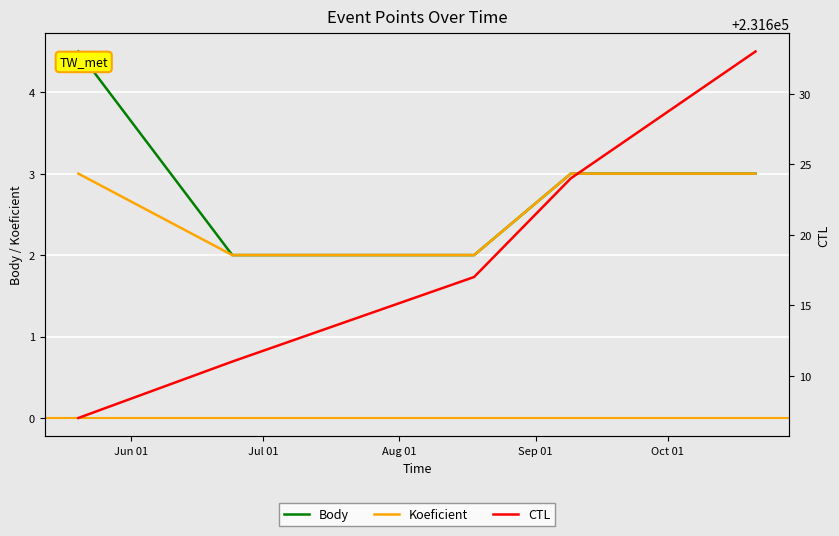

What is the greatest value displayed?

231633.0